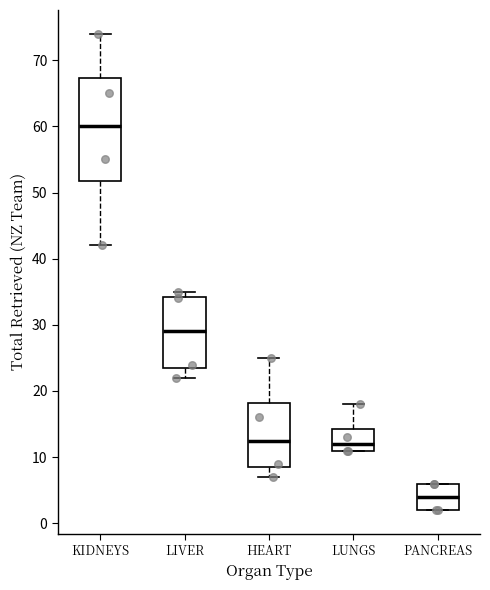

Where is the lower edge of the box for KIDNEYS on the y-axis? The values are not printed on the chart, so give them approximately, as read against the axis.

52